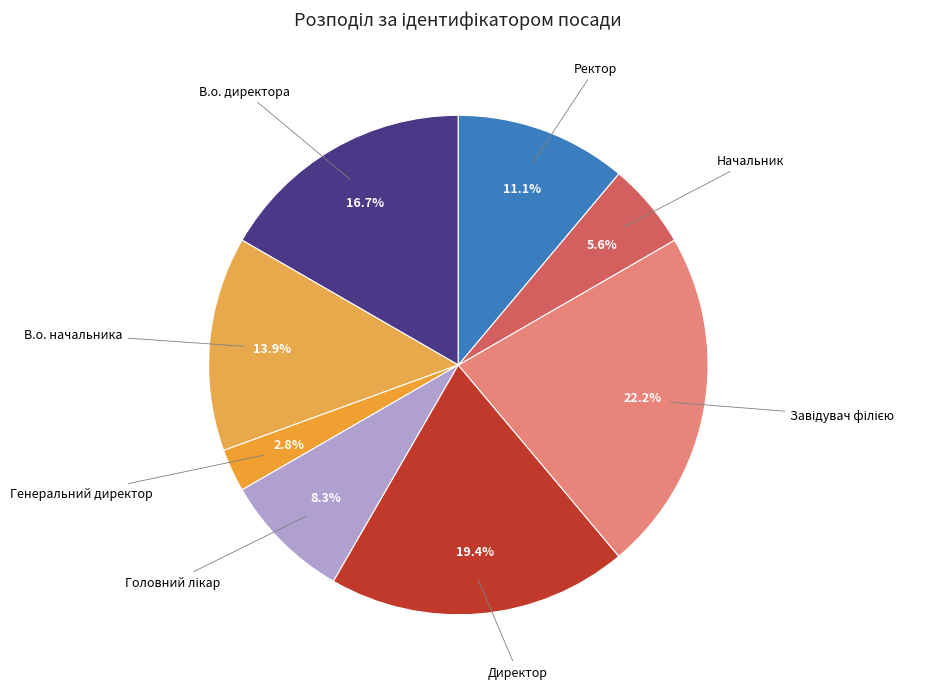

What is the smallest slice in the pie chart?

Генеральний директор